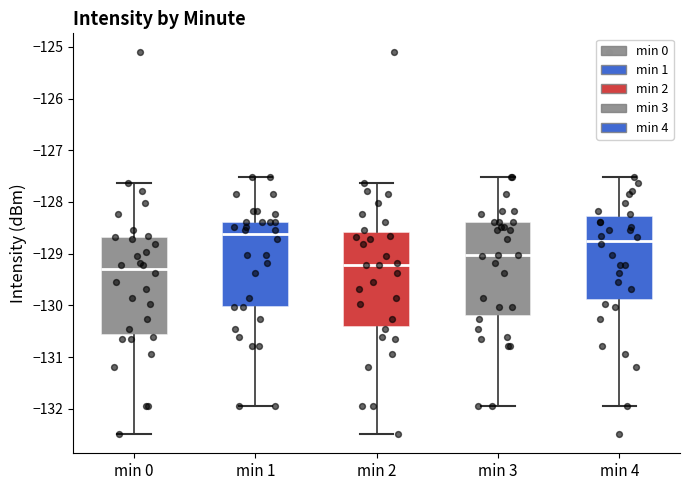

Where does the lower whisker of the box for min 0 end on the y-axis? The values are not printed on the chart, so give them approximately, as read against the axis.

-132.5